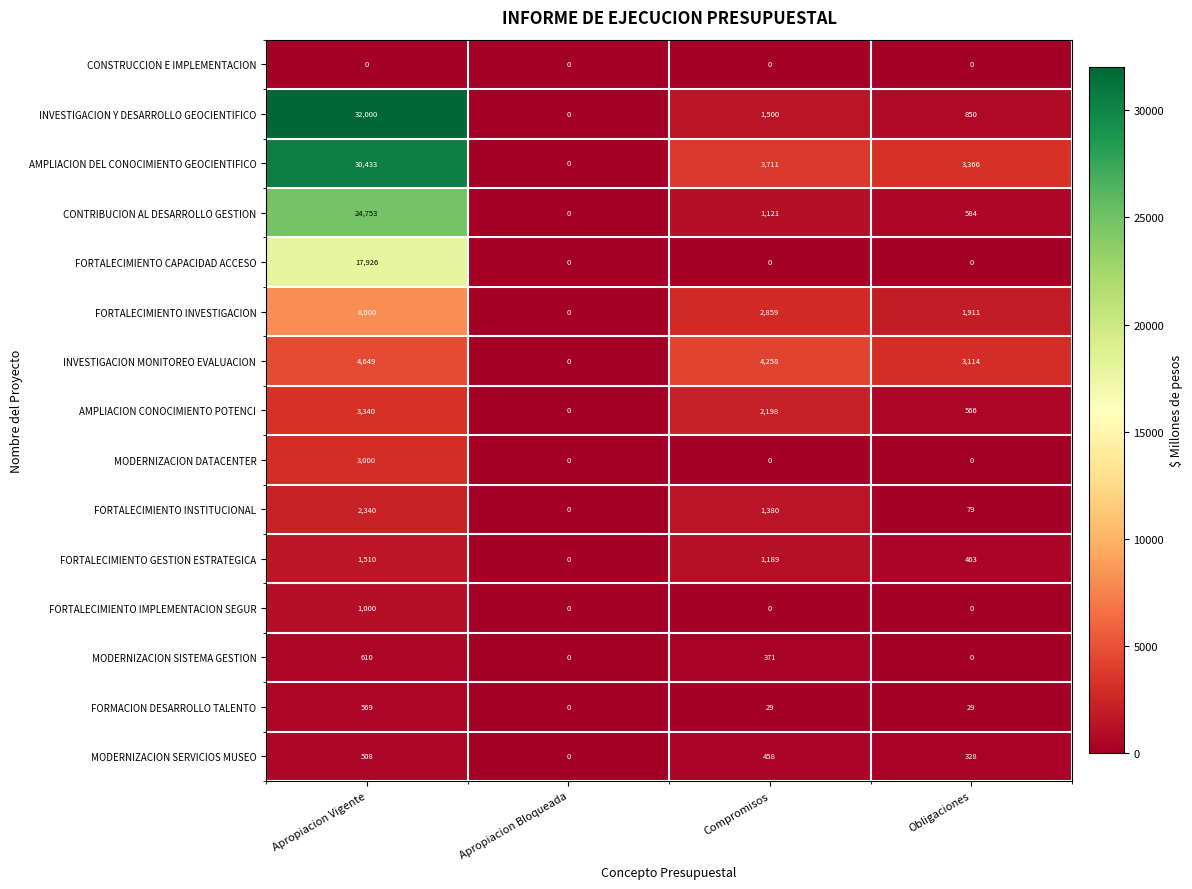

At which category does the chart reach its peak across all series?

Apropiacion Vigente